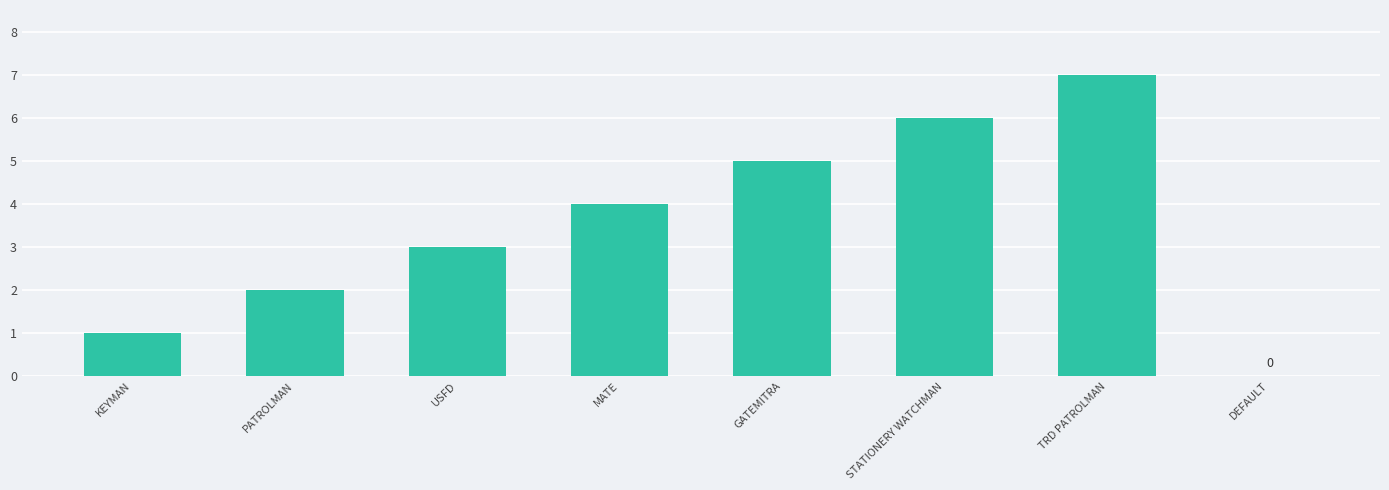

Are the bars horizontal?

No